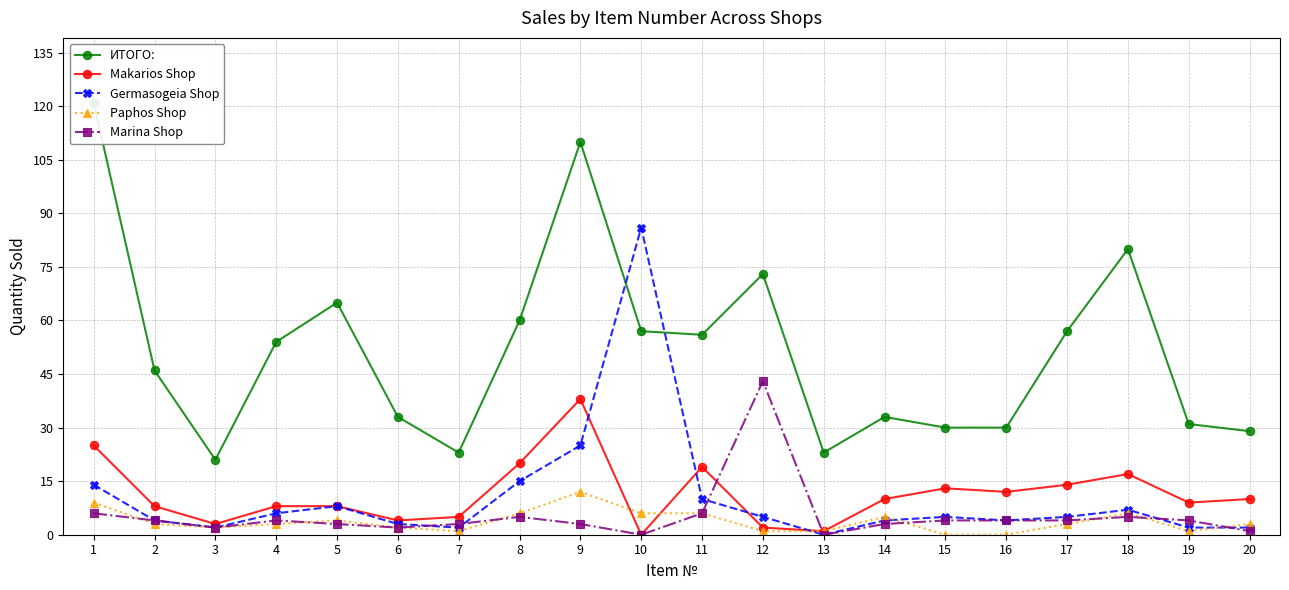

What is the maximum value shown in the chart?

121